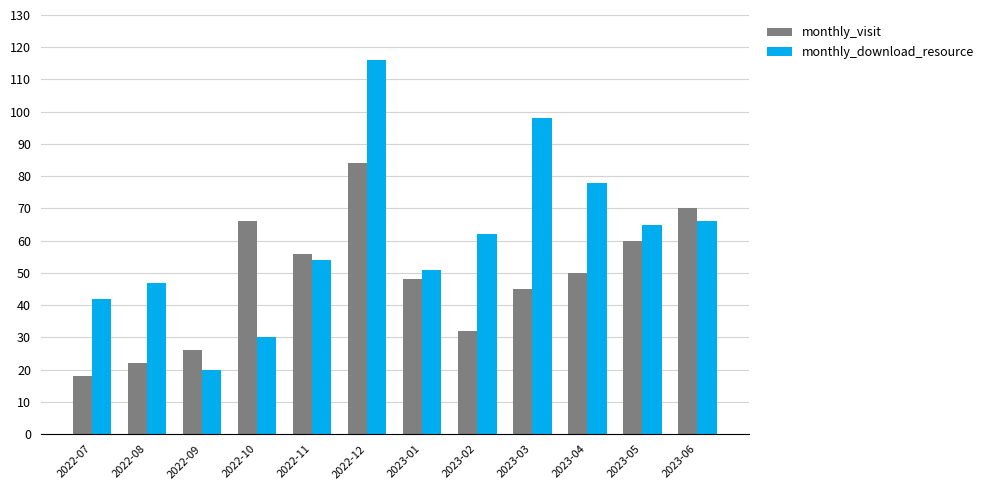

What is the label of the 5th bar from the right?

2023-02